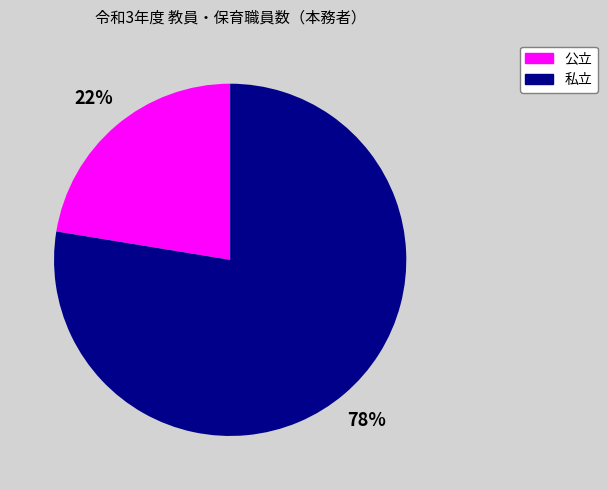

How many slices are in this pie chart?

2